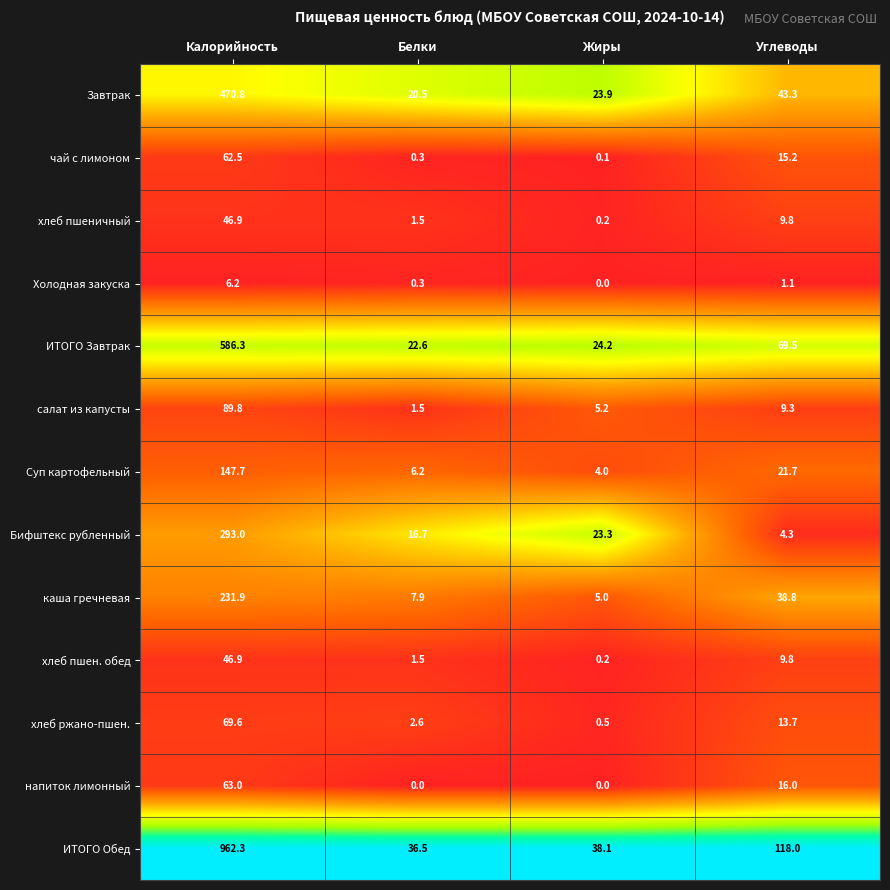

What is the total value across all series at Жиры?

124.7